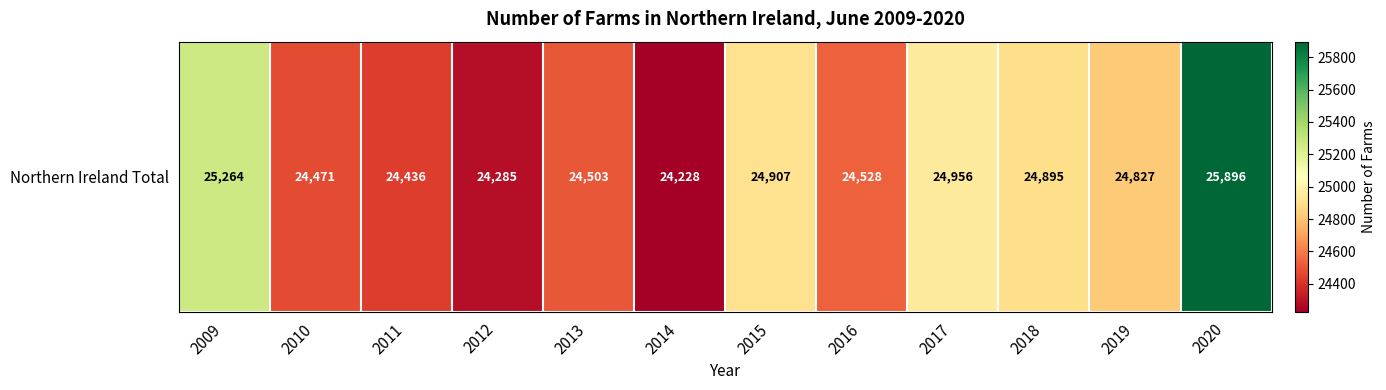

What is the sum of all values?

297196